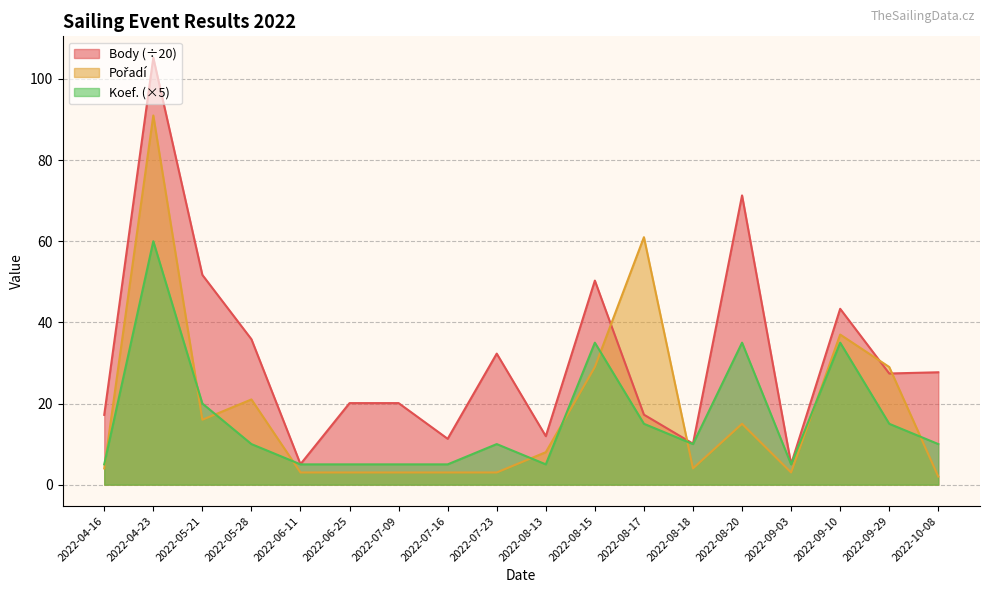

What is the average value of the Body series?

31.3